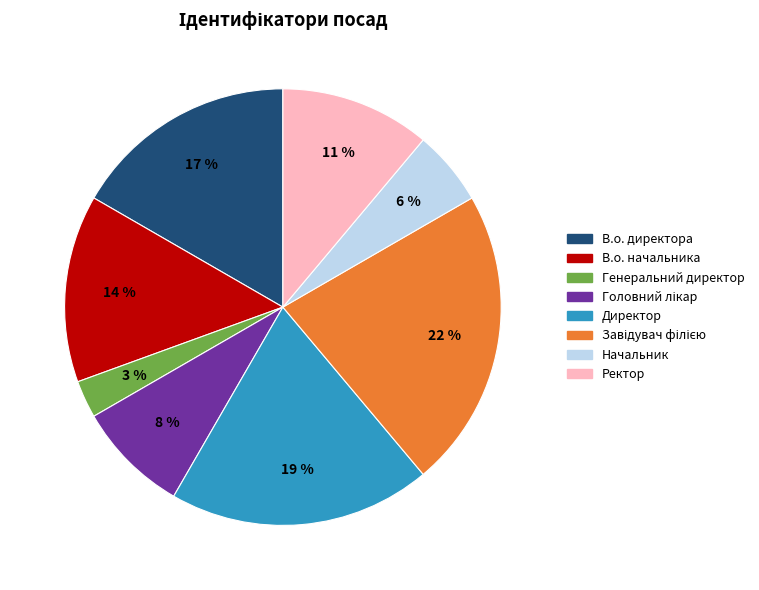

How many segments does this pie chart have?

8